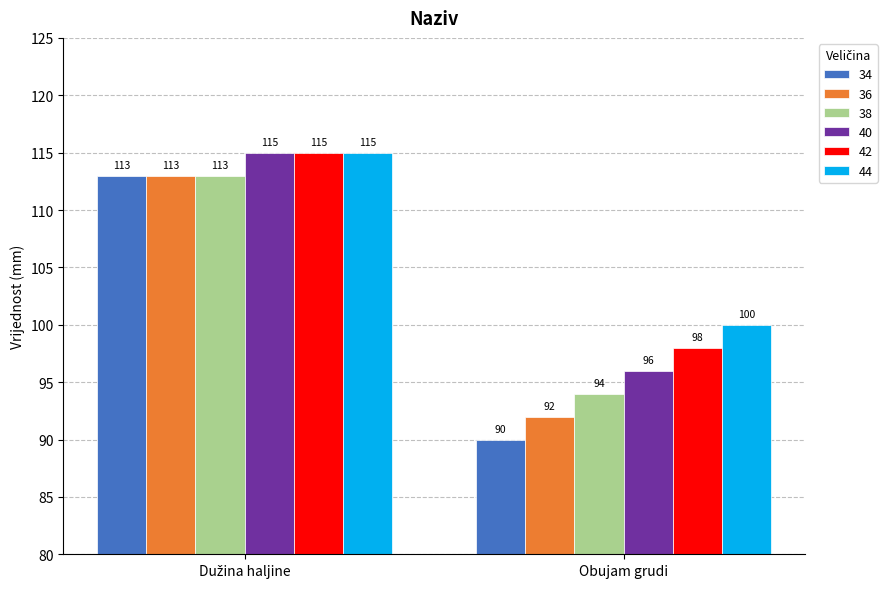

Rank the series by their average value, from highest to lowest.

44, 42, 40, 38, 36, 34